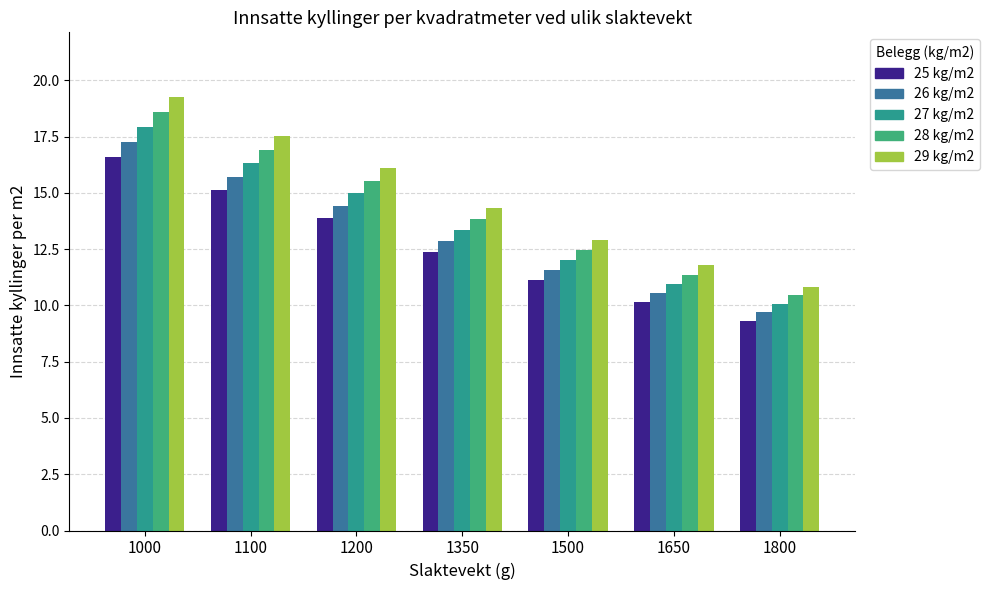

Count the number of categories in the chart.

7